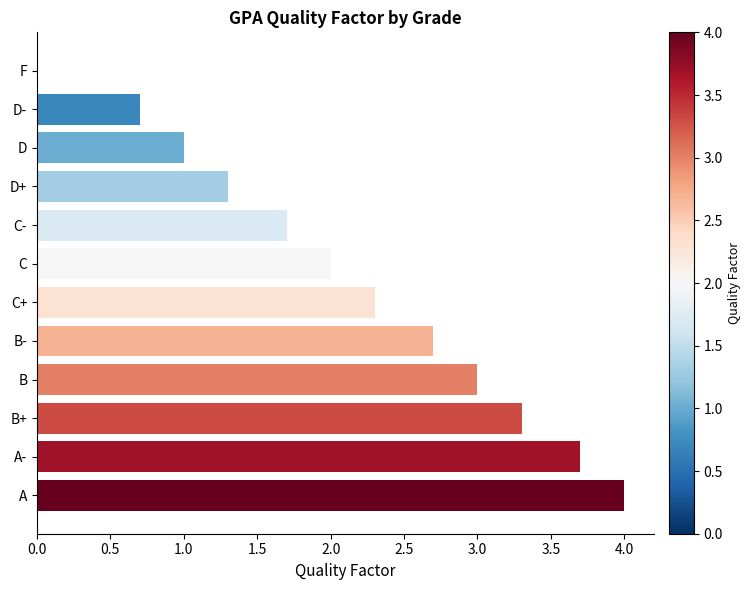

What is the sum of the values at D- and C-?

2.4